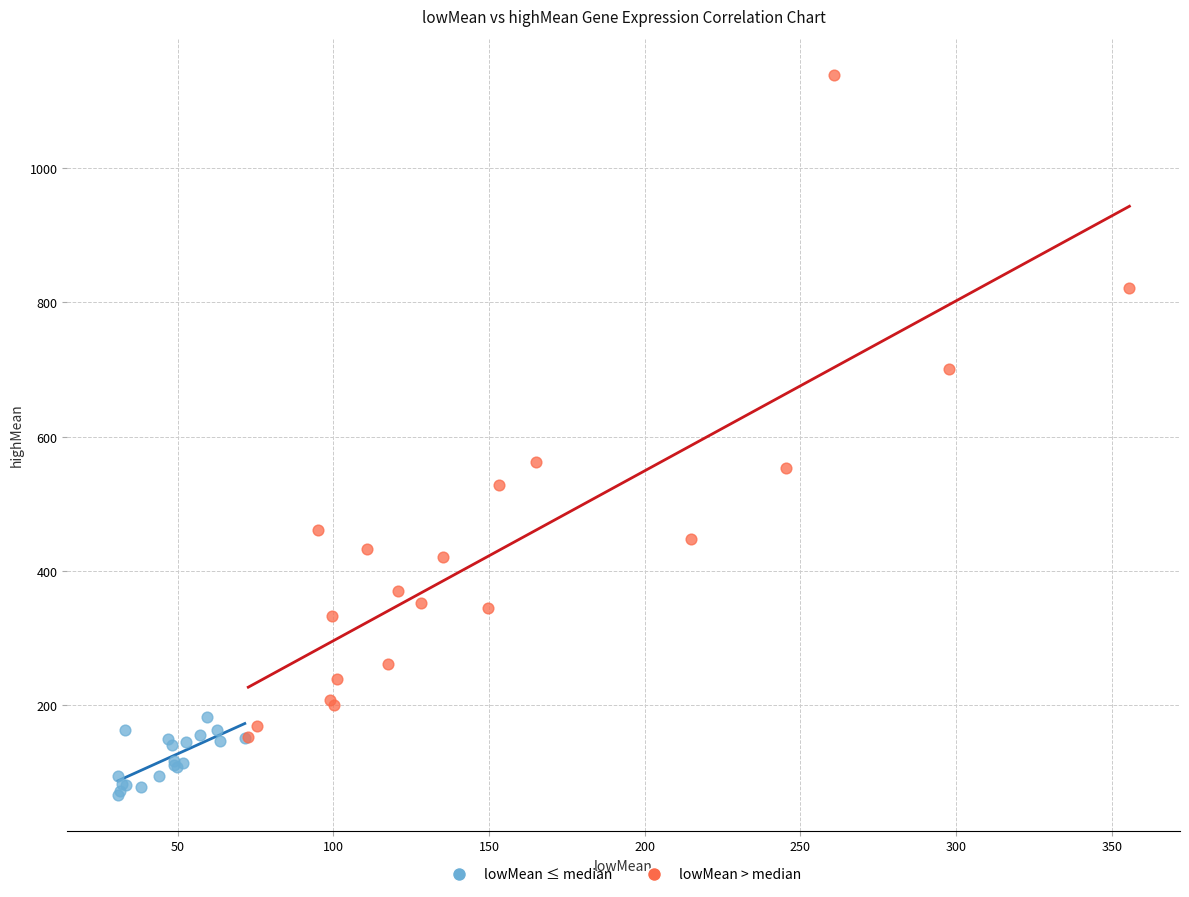

Which series has the widest spread of Y values?

lowMean > median